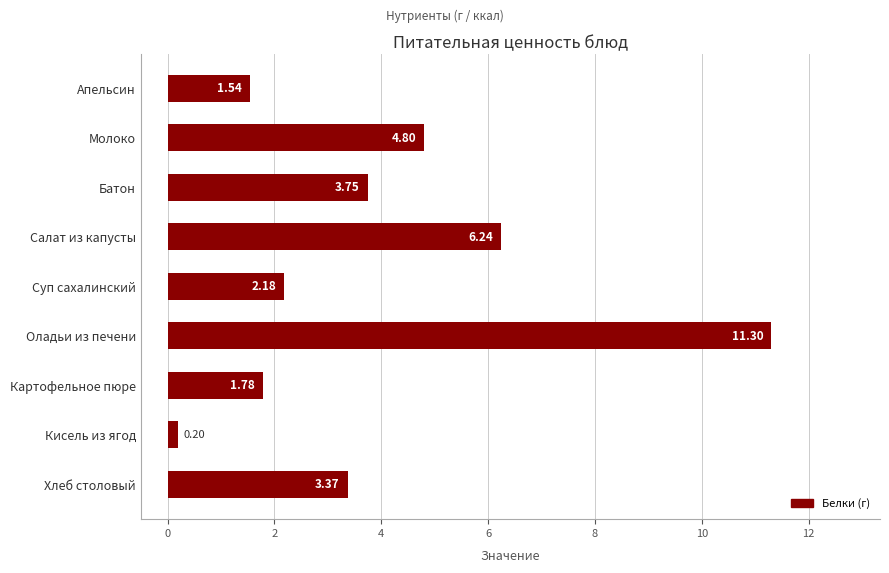

Rank the categories by value from highest to lowest.

Оладьи из печени, Салат из капусты, Молоко, Батон, Хлеб столовый, Суп сахалинский, Картофельное пюре, Апельсин, Кисель из ягод